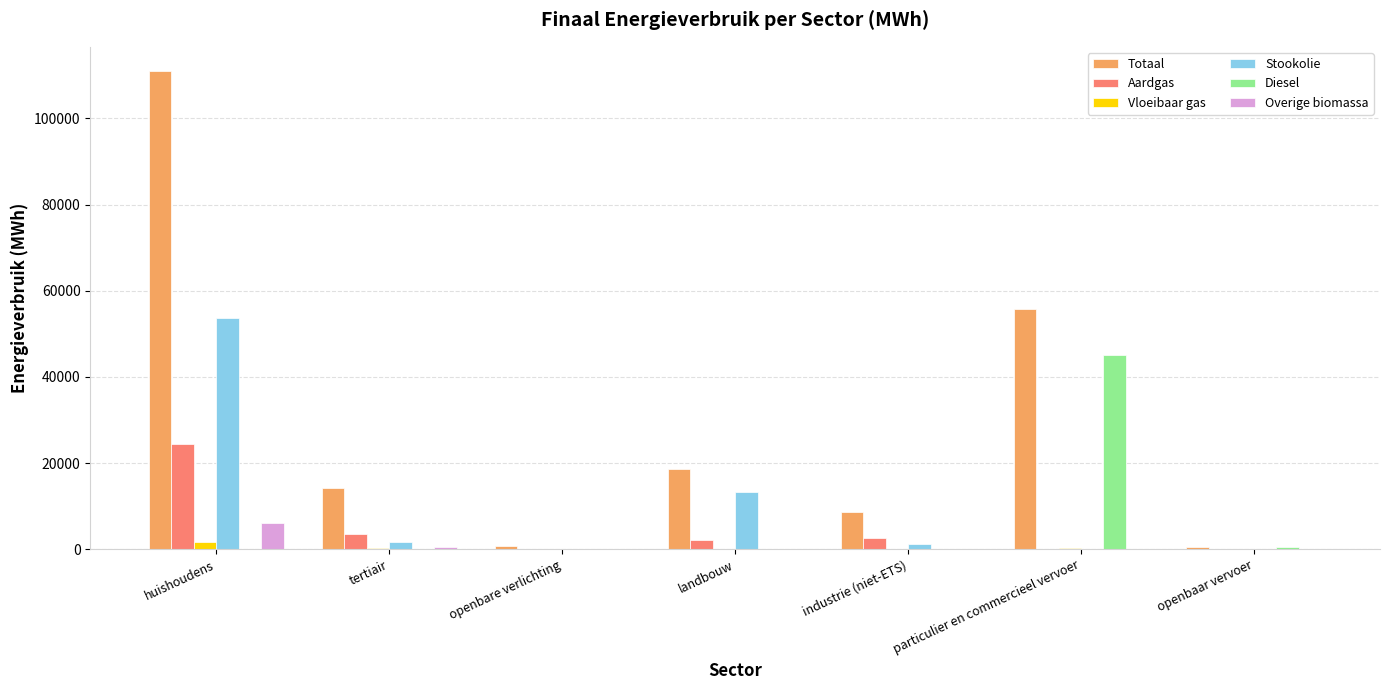

Are the bars horizontal?

No